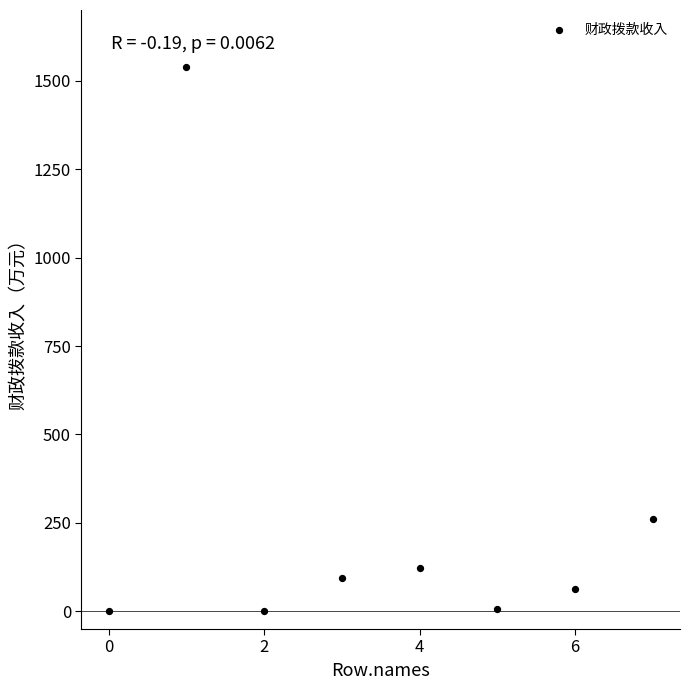

What Y value in the scatter plot is closest to 769?

261.7